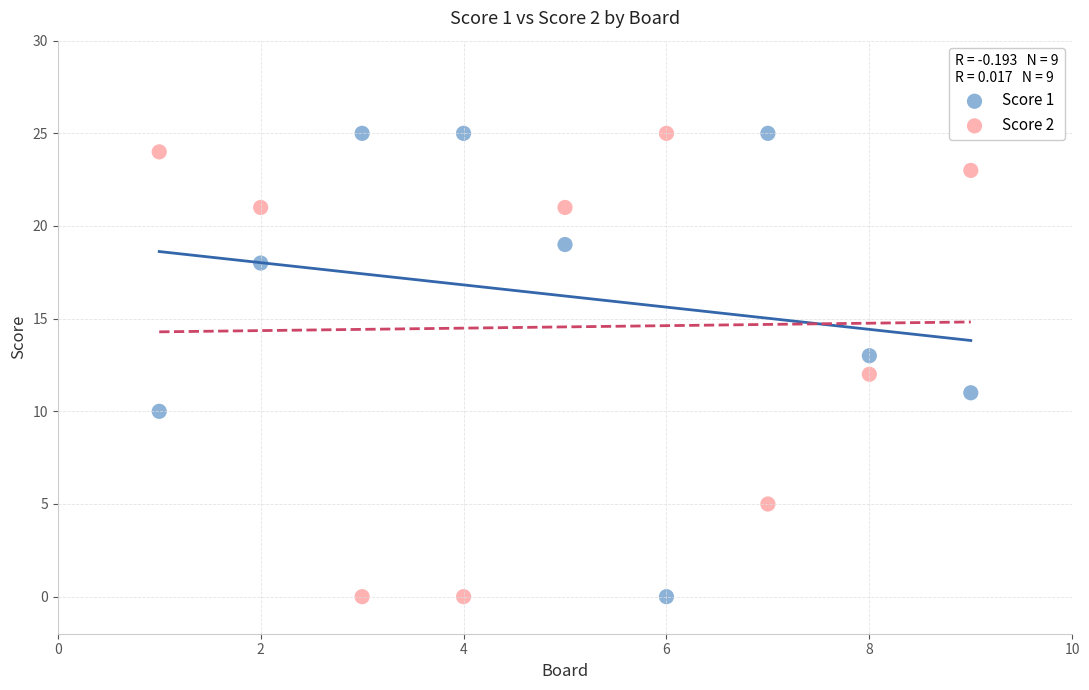

What is the X range (max minus min) for the scatter plot?

8